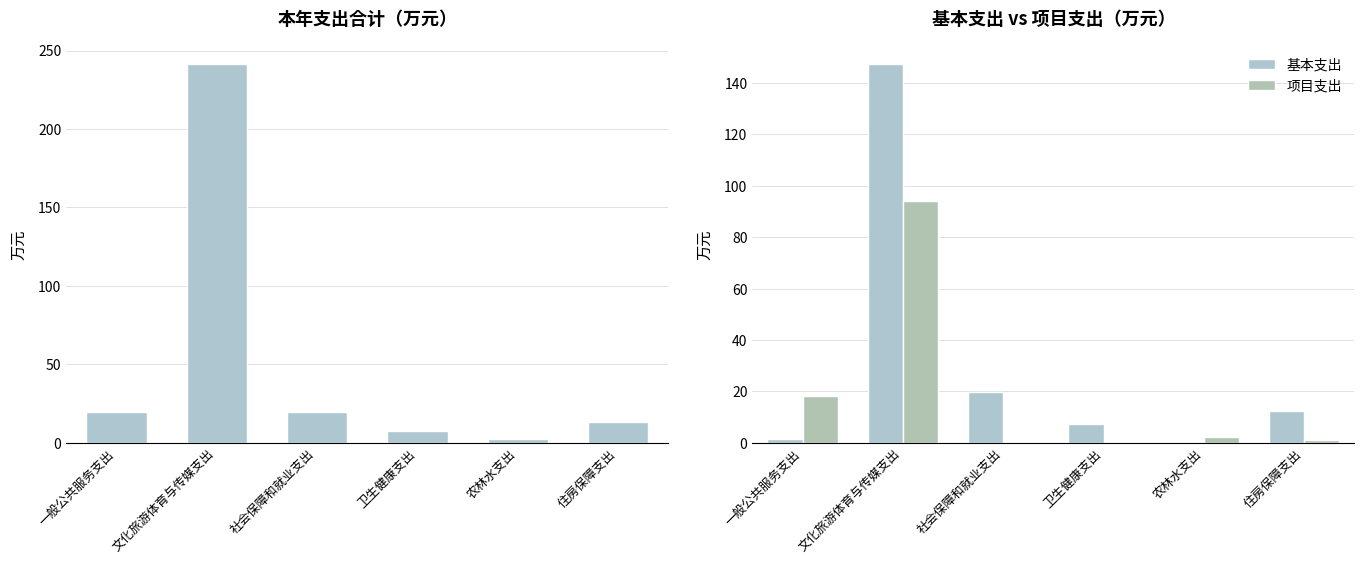

At how many categories does at least one series exceed 136?

1